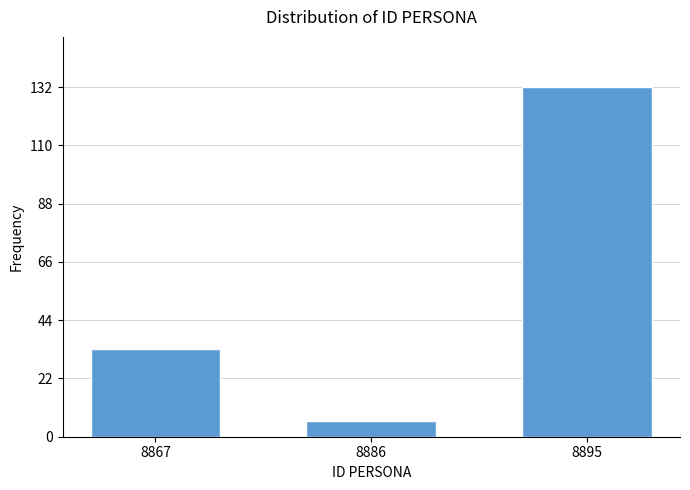

Reading left to right, extract all data points from this chart.

33	6	132